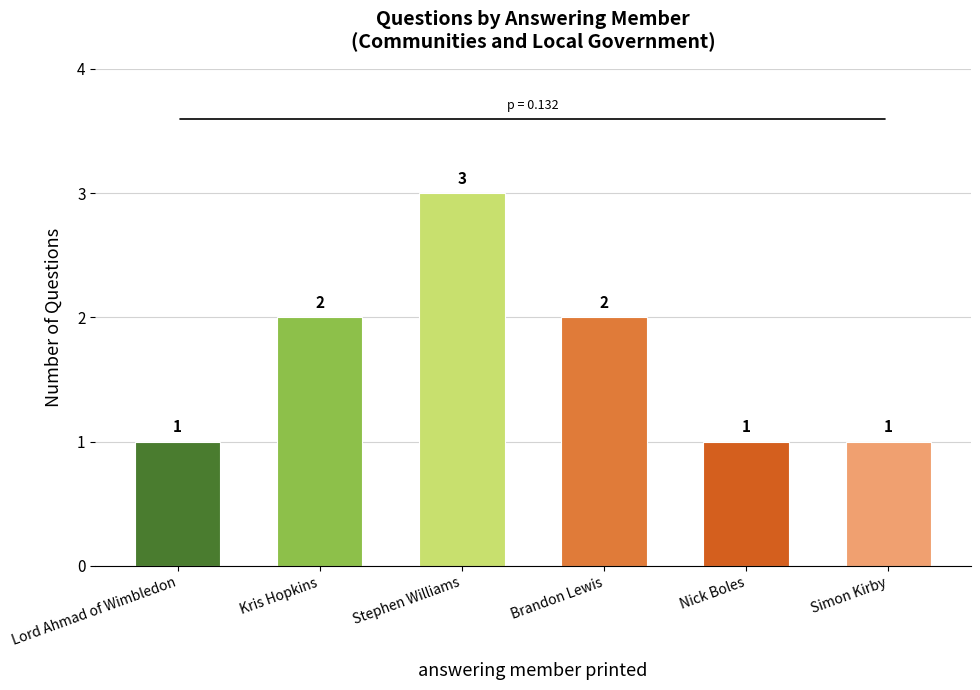

What is the difference between the second highest and minimum values?

1